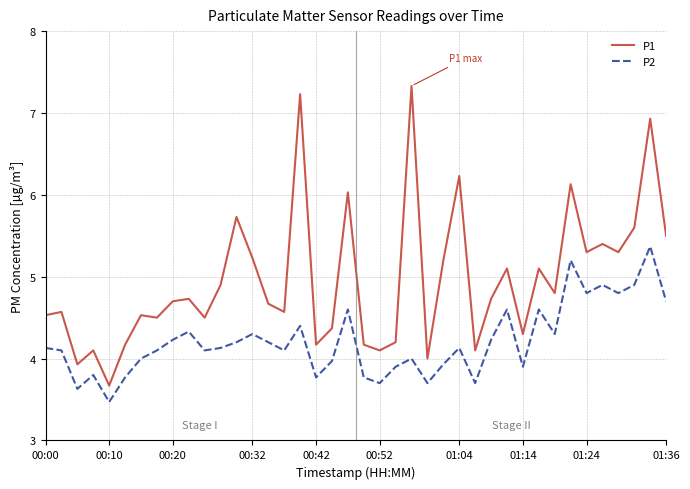

What is the maximum value shown in the chart?

7.3